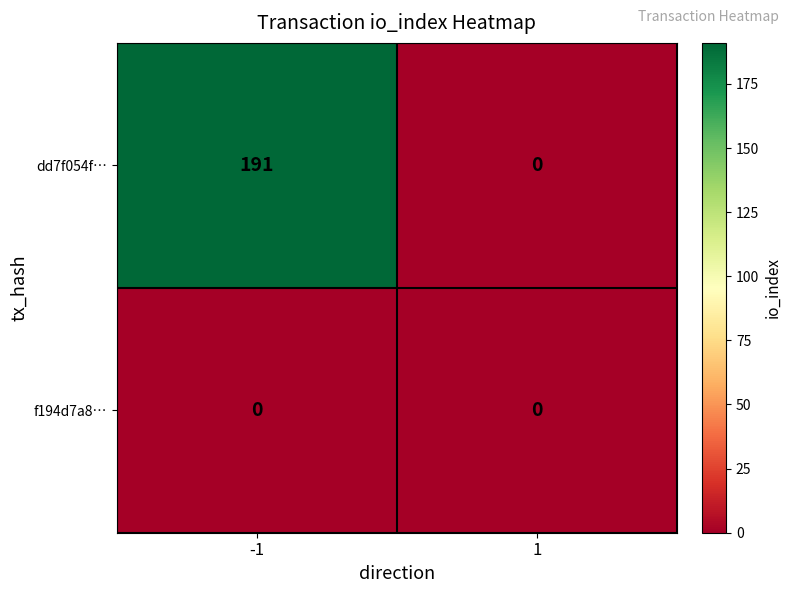

Reading left to right, extract all data points from this chart.

dd7f054f…: 191	0
f194d7a8…: 0	0